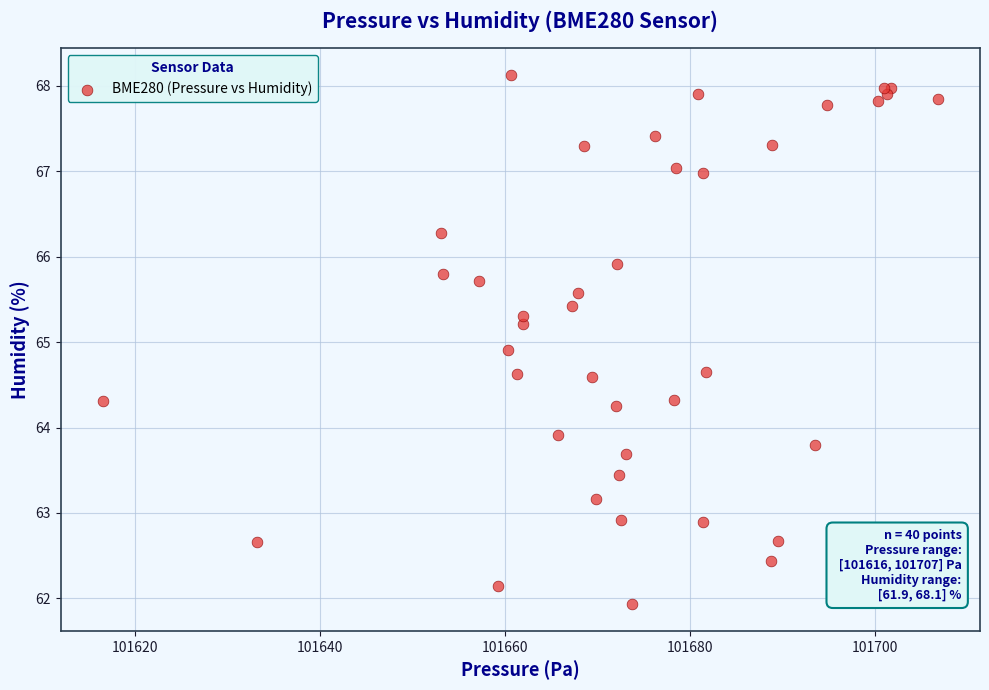

What Y value in the scatter plot is closest to 65?

64.9